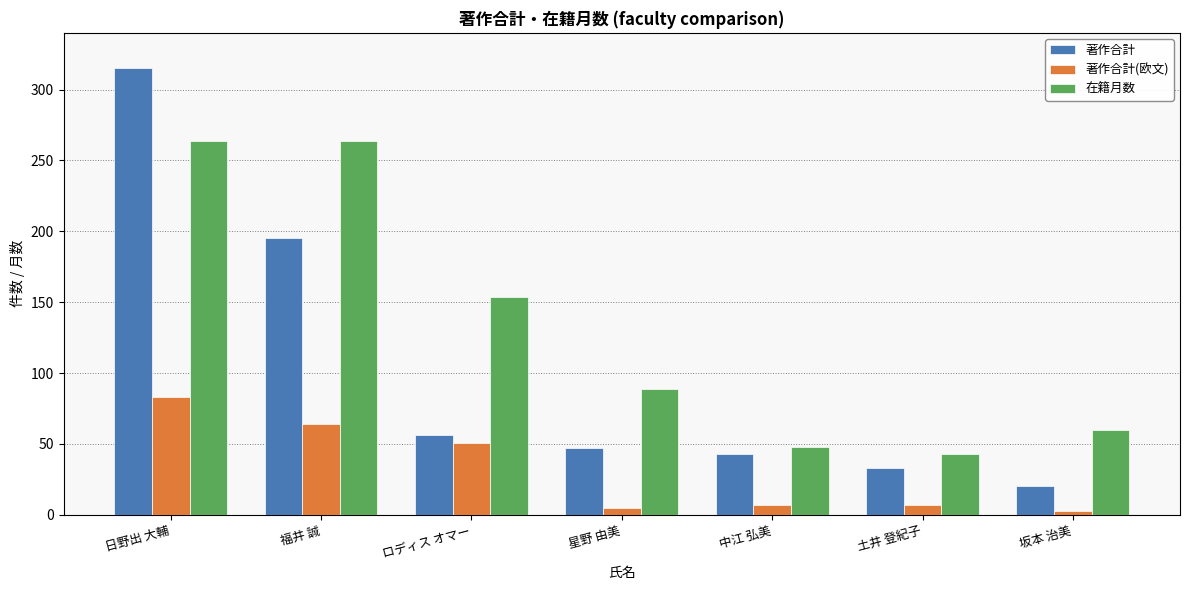

What is the maximum value for 著作合計?

315